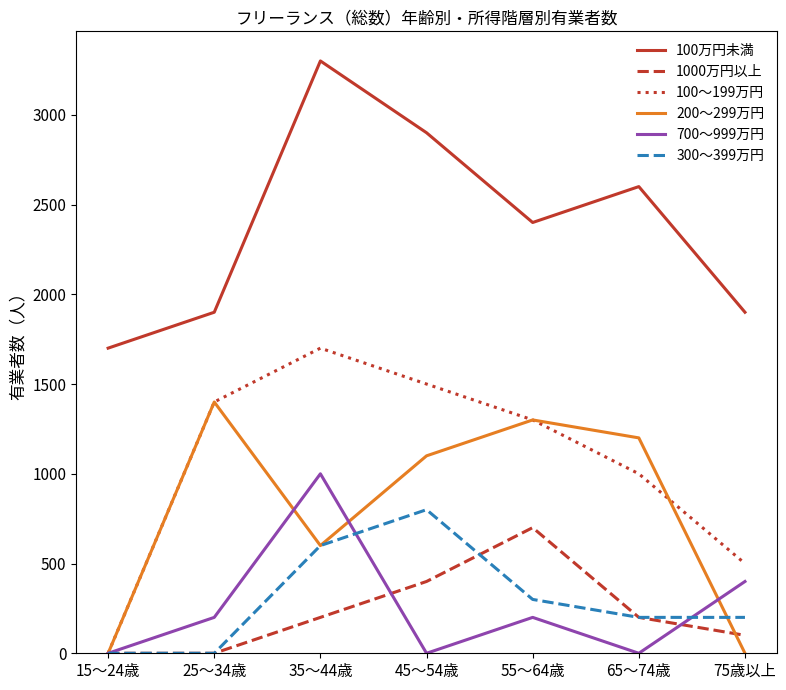

Which series ends up on top after the final intersection of 200～299万円 and 700～999万円?

700～999万円